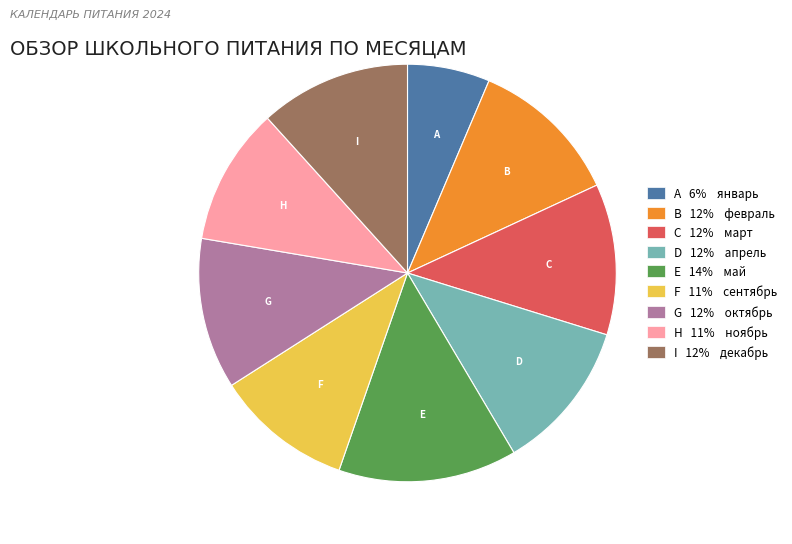

Is there a majority slice in this chart?

No